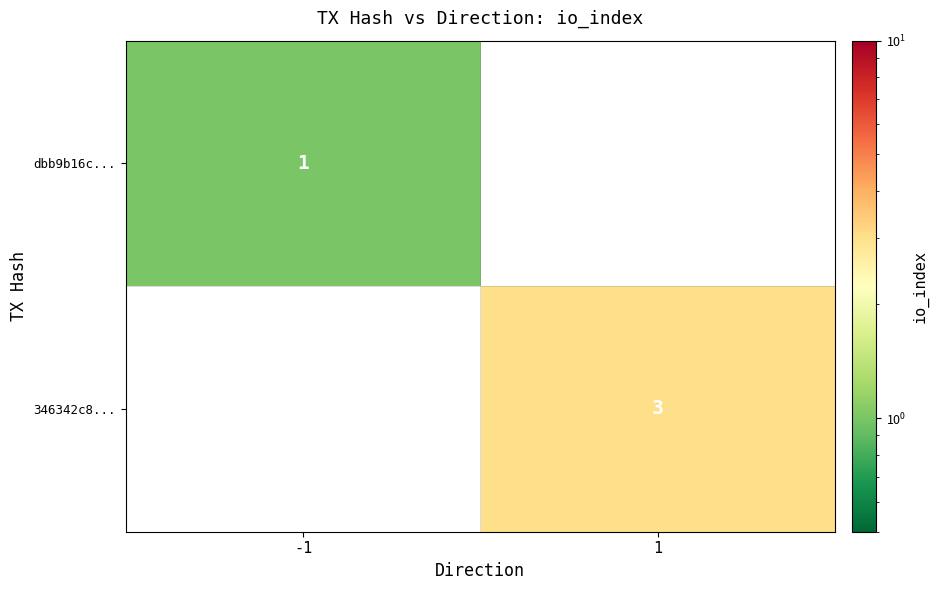

Is it true that 346342c8... equals 3 at 1?

True